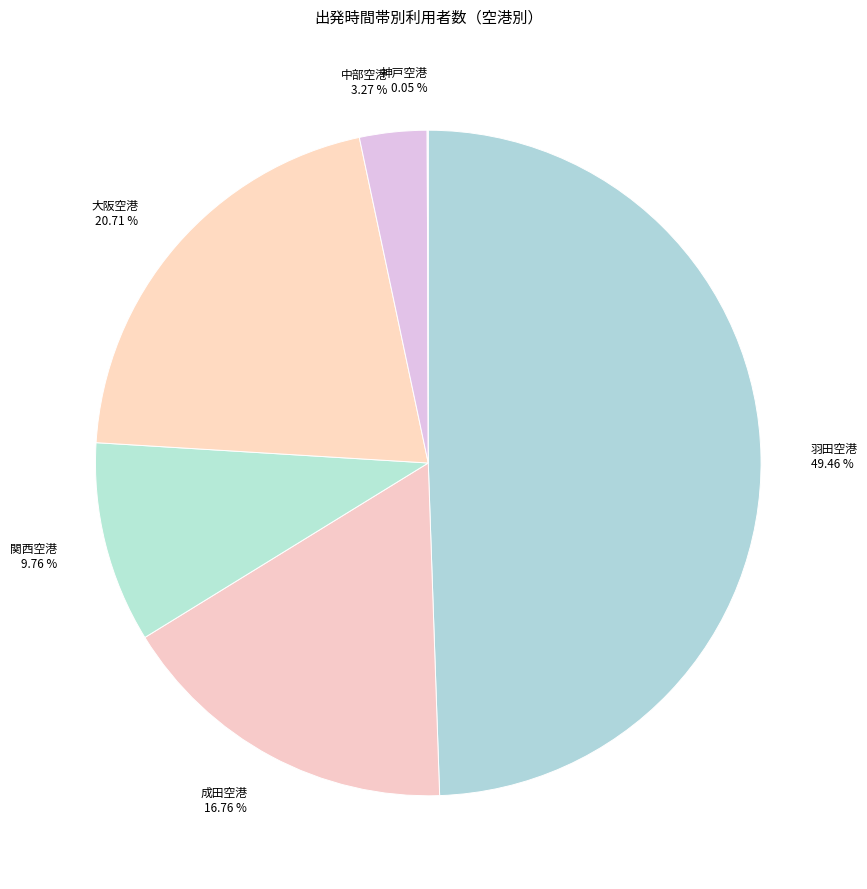

Is it true that 羽田空港 is 35% of the pie?

False